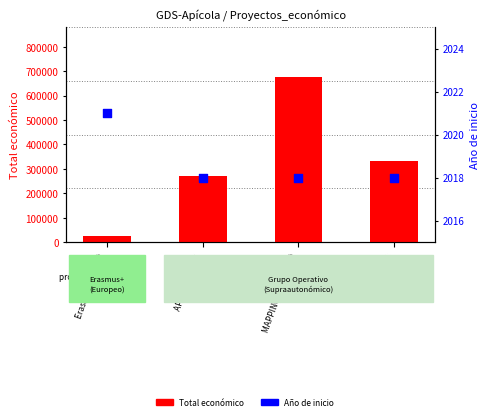

Which series contains the lowest Y value?

Año de inicio